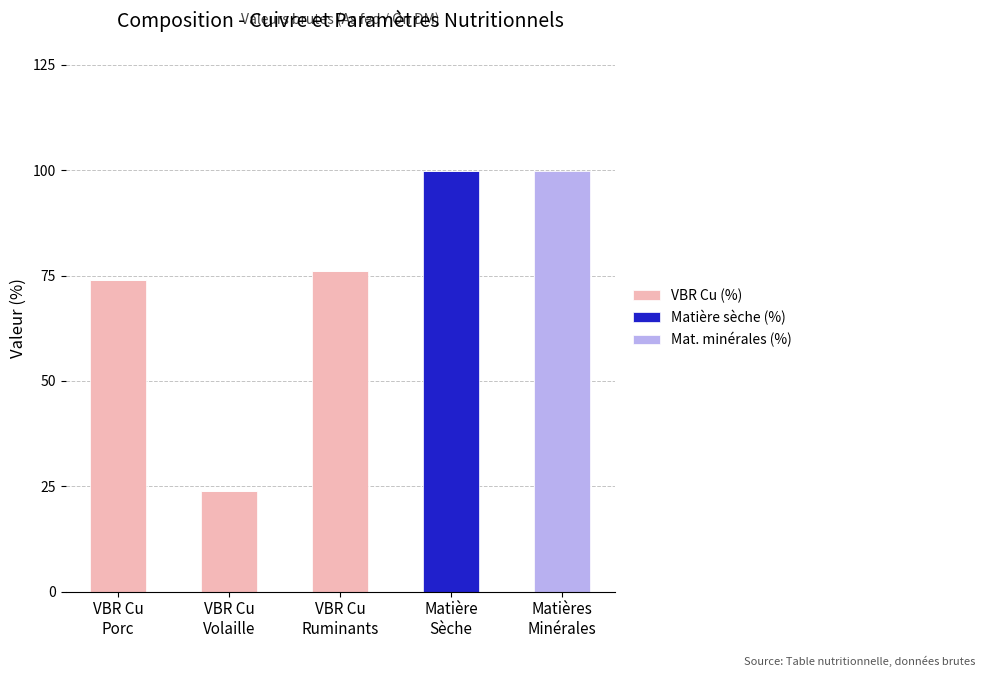

What is the maximum value for VBR Cu (%)?

76.0